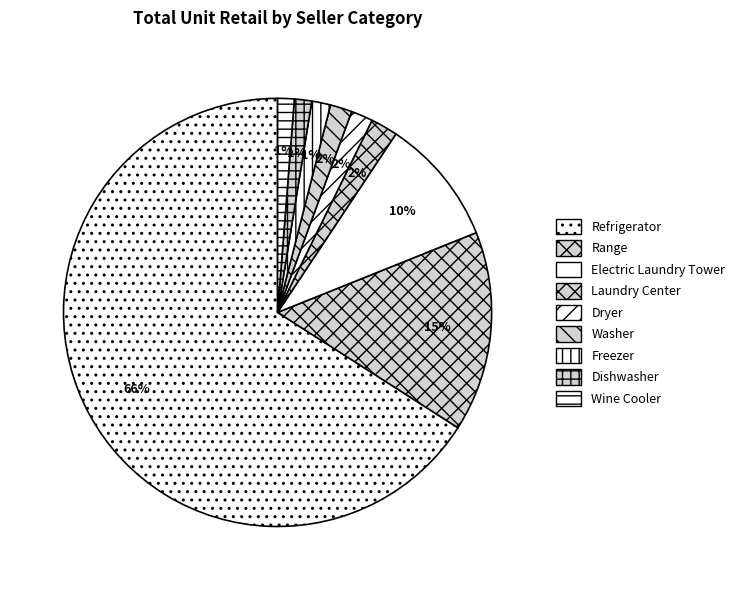

To the nearest percent, what percentage of the pie is Refrigerator?

66%